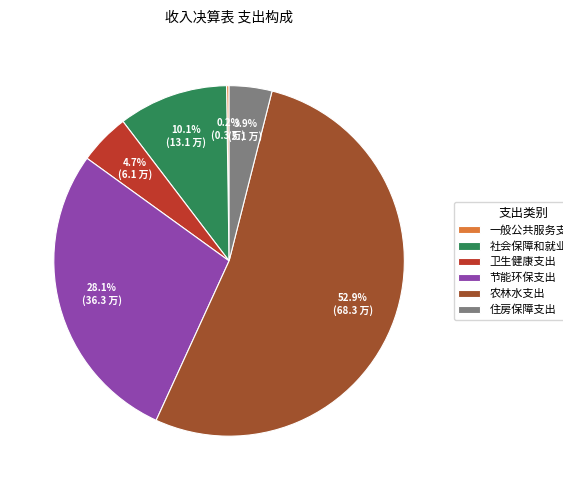

True or false: 农林水支出 accounts for 61% of the total.

False